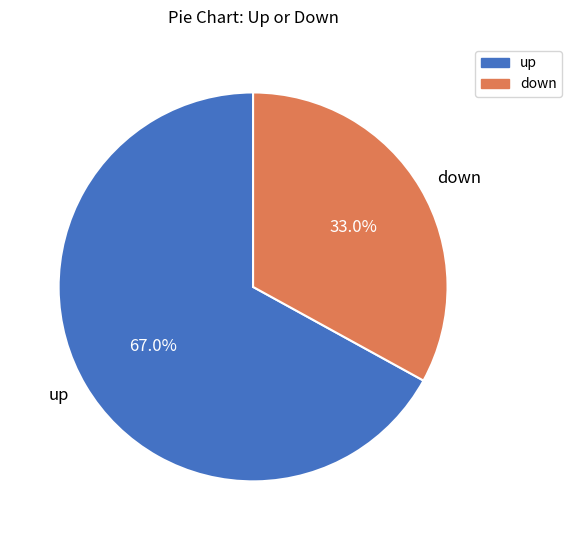

The up slice represents 67% of the pie. True or false?

True